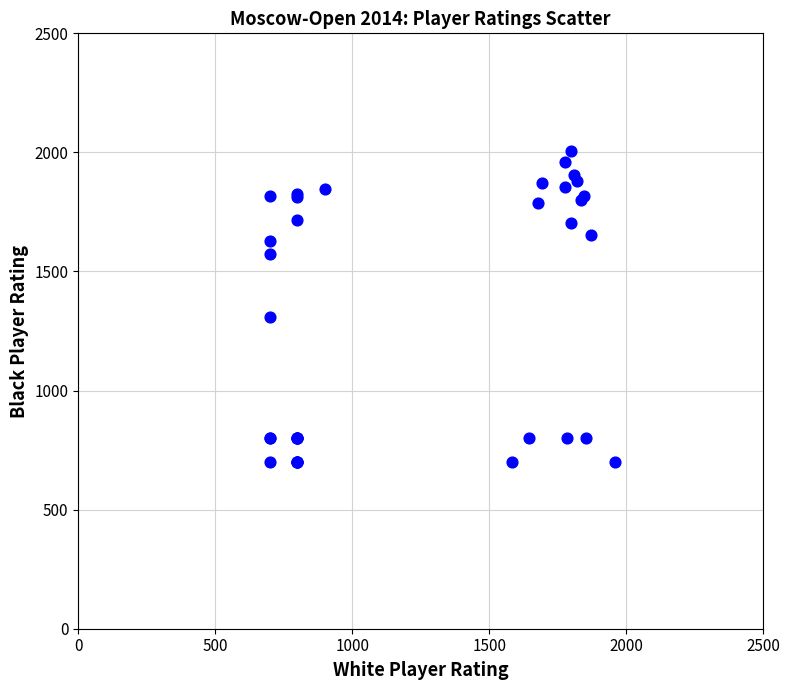

What Y value in the scatter plot is closest to 1354?

1309